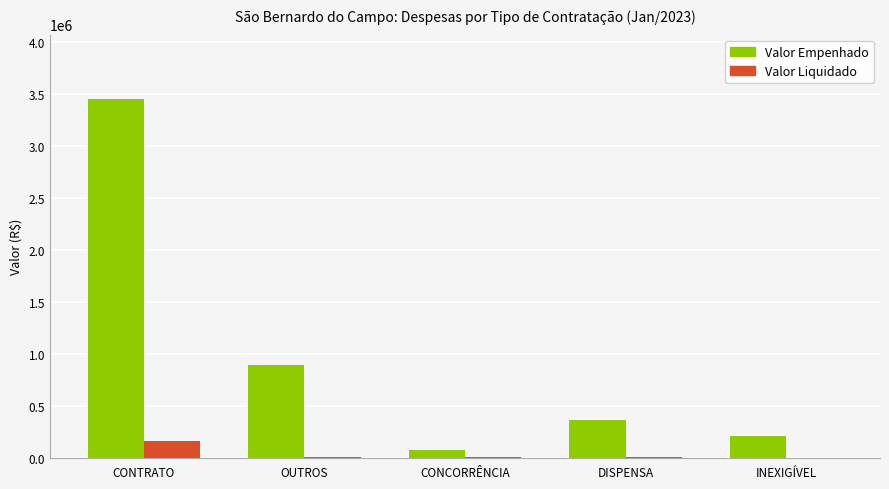

How many series are shown in this chart?

2